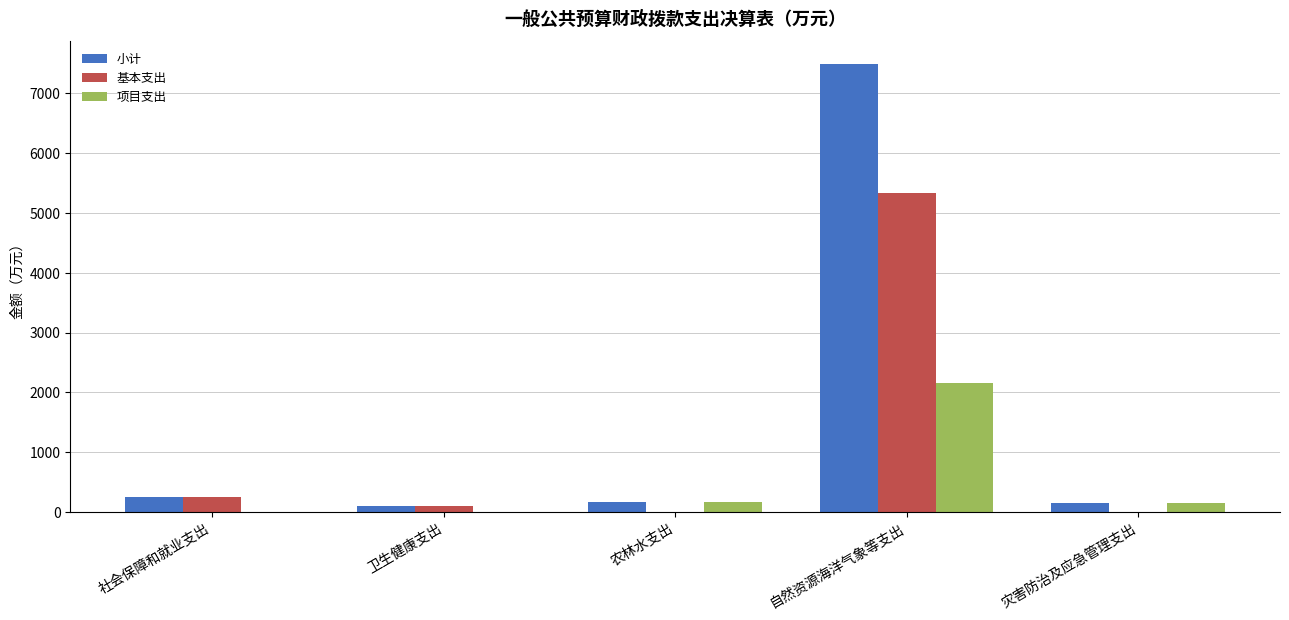

Between 农林水支出 and 自然资源海洋气象等支出, which series saw the biggest shift?

小计